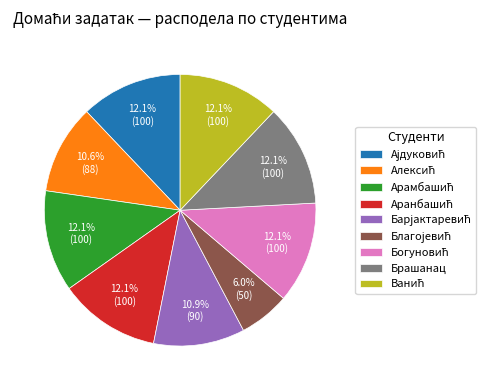

Does any single category account for the majority?

No